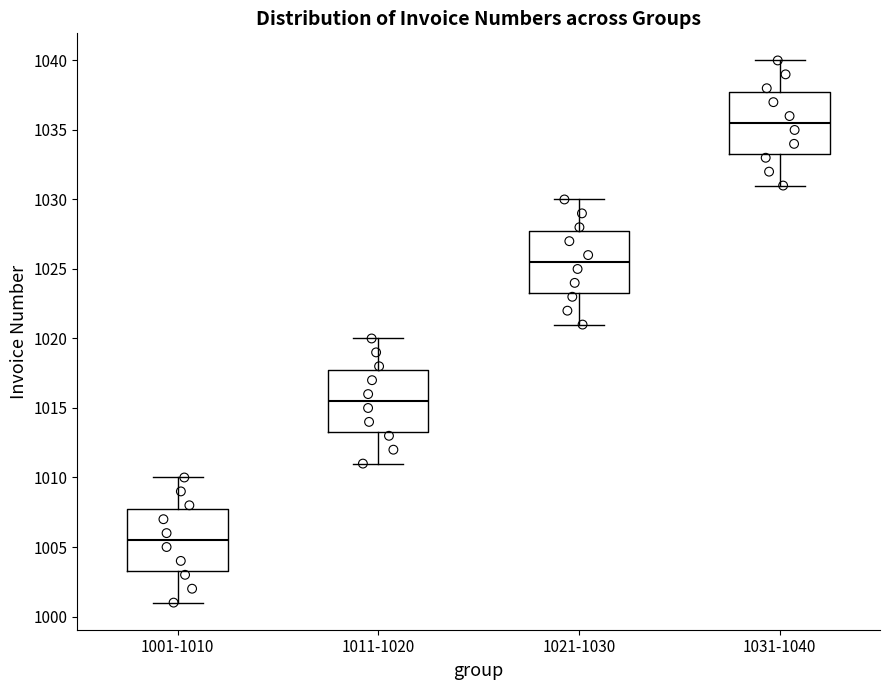

Where does the median line of the box for 1031-1040 sit on the y-axis? The values are not printed on the chart, so give them approximately, as read against the axis.

1035.5